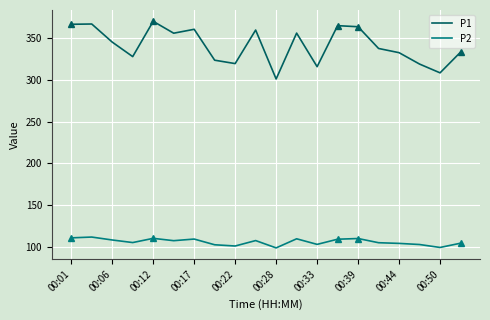

Which series has the widest spread of values?

P1